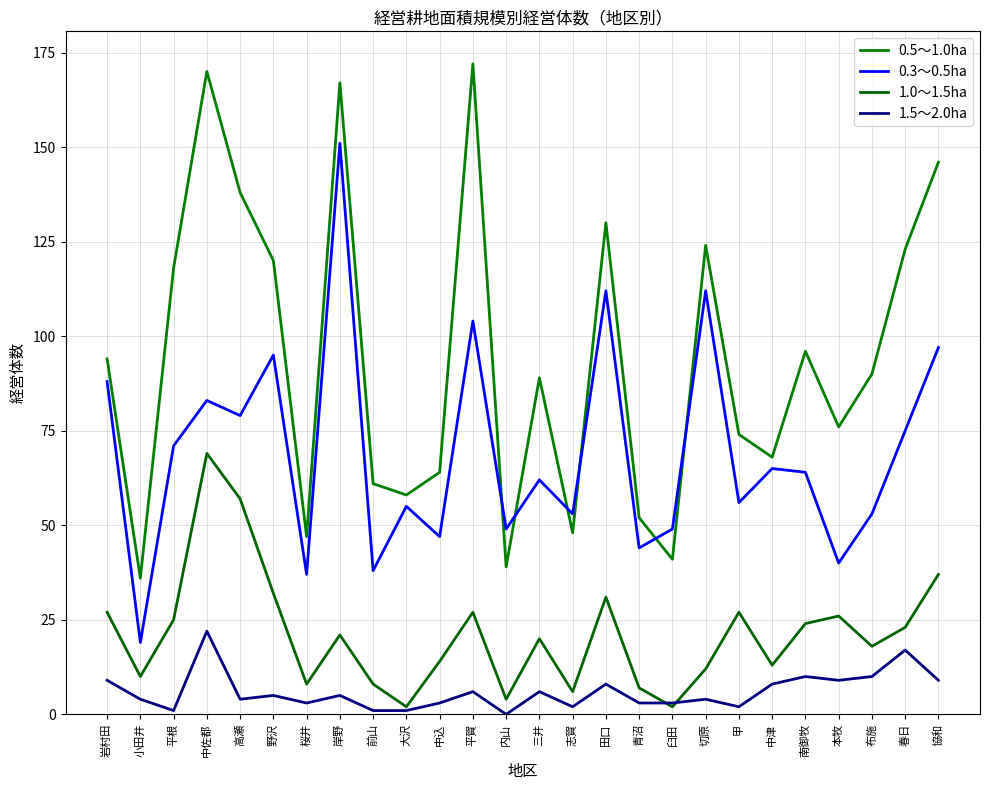

What are all the series names shown in the legend?

0.5～1.0ha, 0.3～0.5ha, 1.0～1.5ha, 1.5～2.0ha